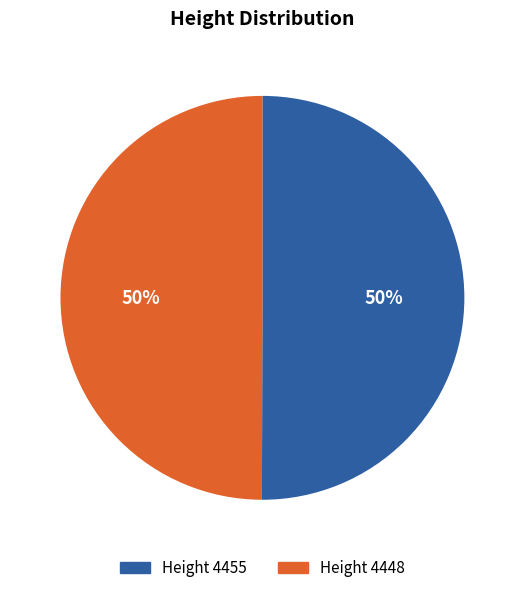

Combined, do Height 4455 and Height 4448 account for over 50%?

Yes